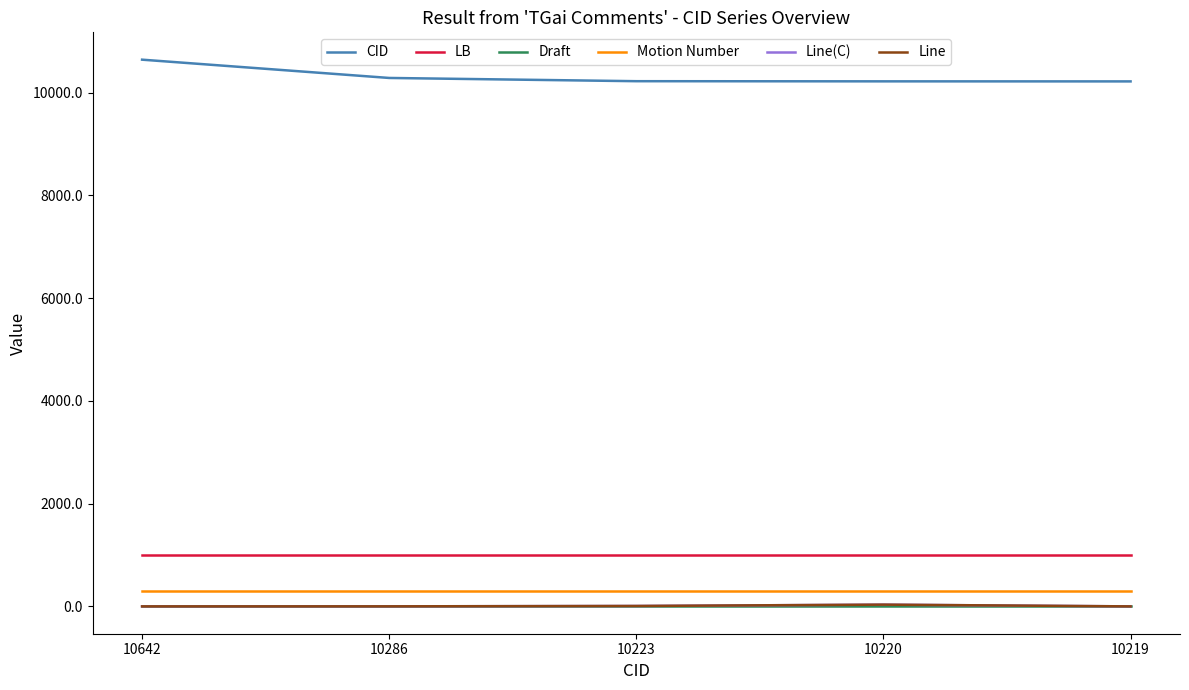

What are all the series names shown in the legend?

CID, LB, Draft, Motion Number, Line(C), Line